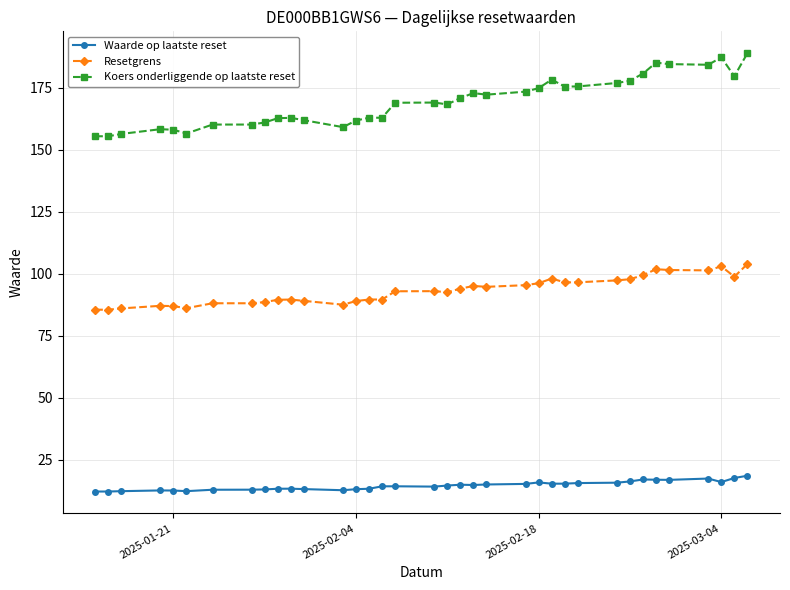

What are all the series names shown in the legend?

Waarde op laatste reset, Resetgrens, Koers onderliggende op laatste reset